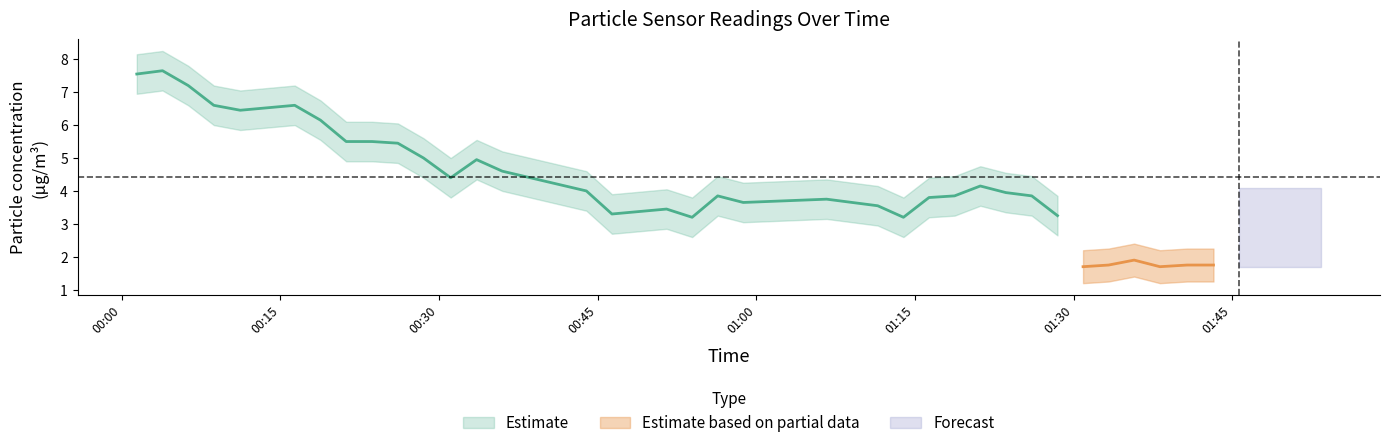

Which has a higher value, 4 or 29?

4